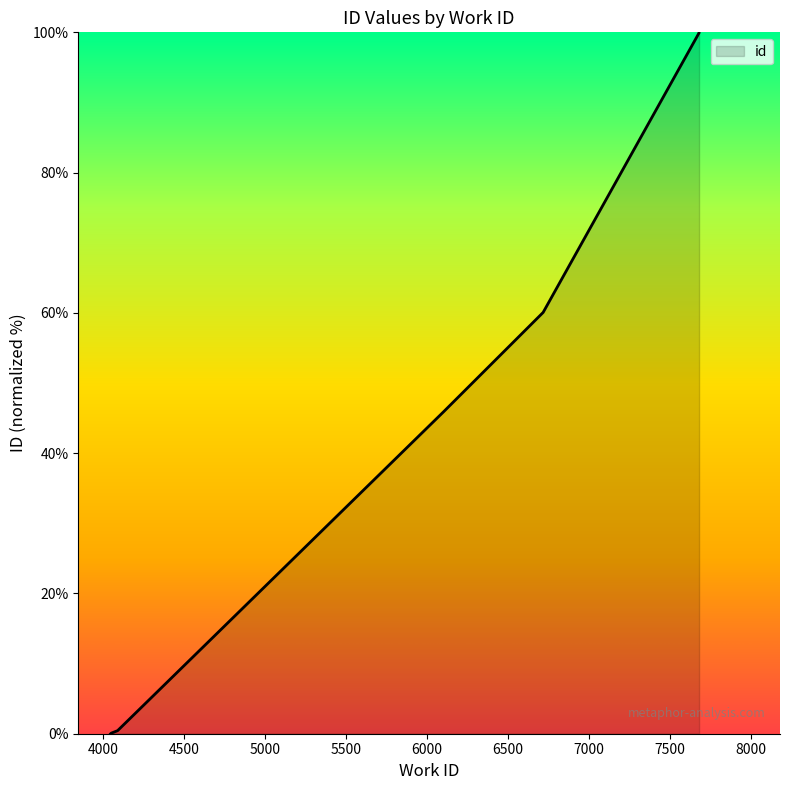

What is the difference between the maximum and second lowest values?

99.9